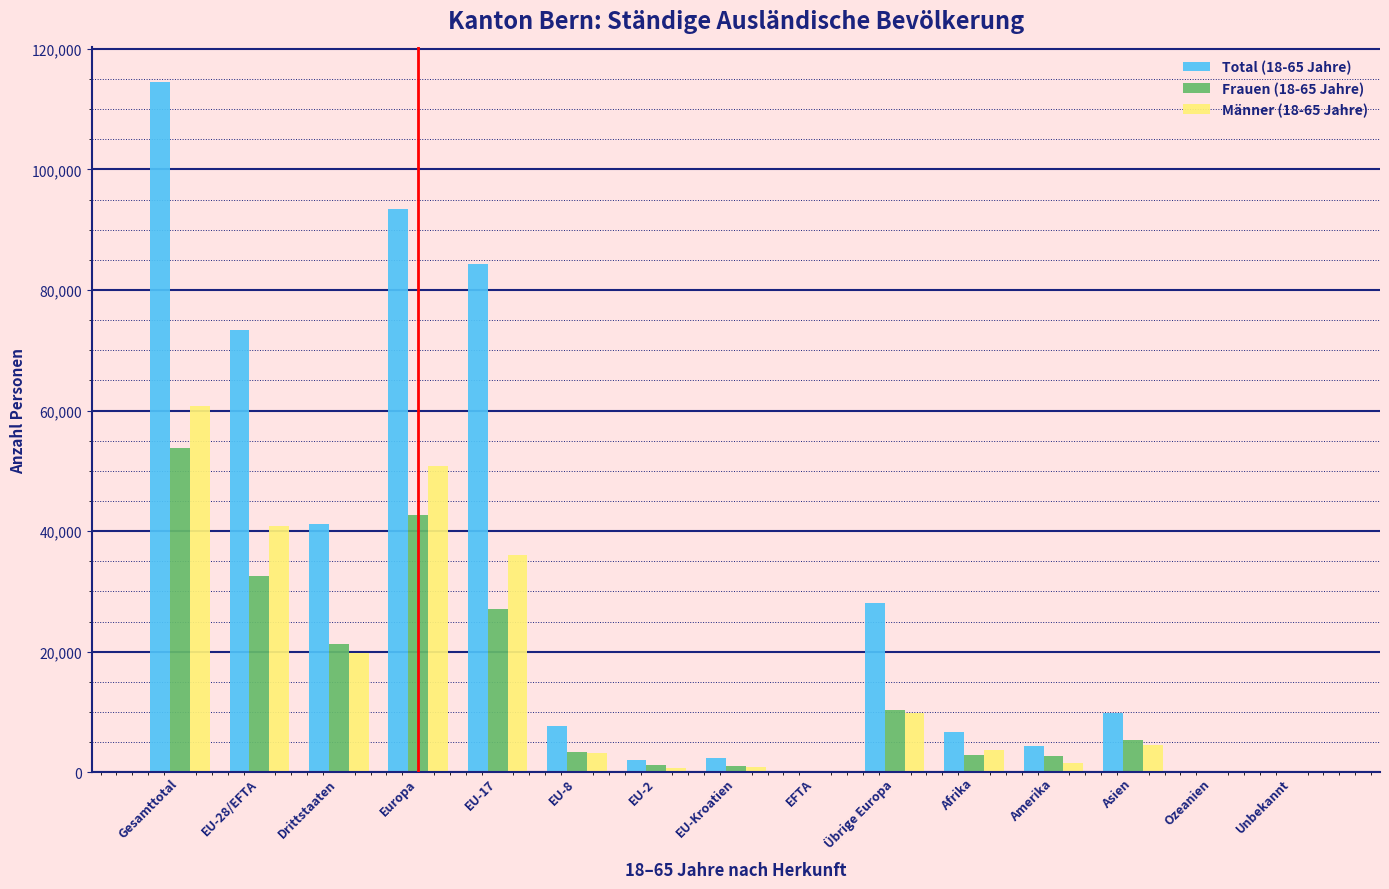

At which category is the sum across all series the highest?

Gesamttotal